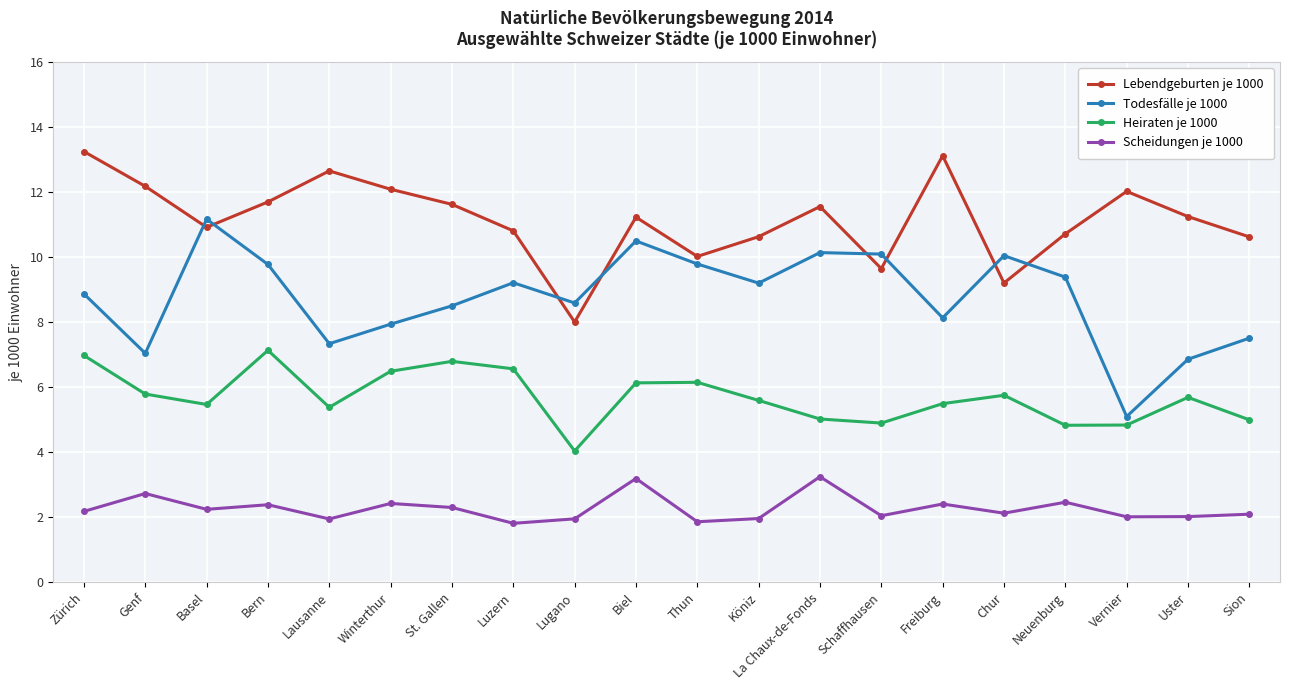

Is it true that Heiraten je 1000 equals 7.0 at Zürich?

True